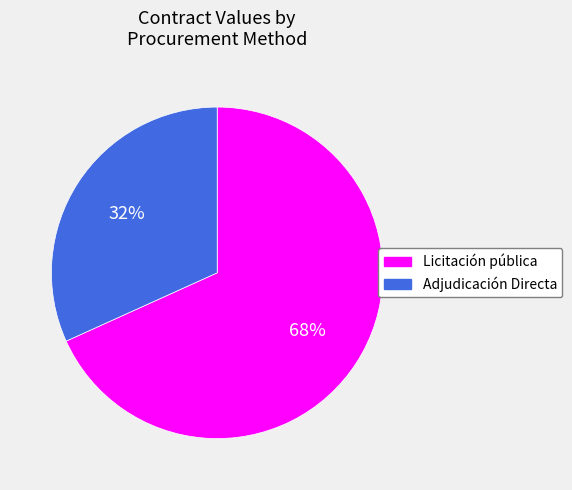

Is it true that Adjudicación Directa is 32% of the pie?

True